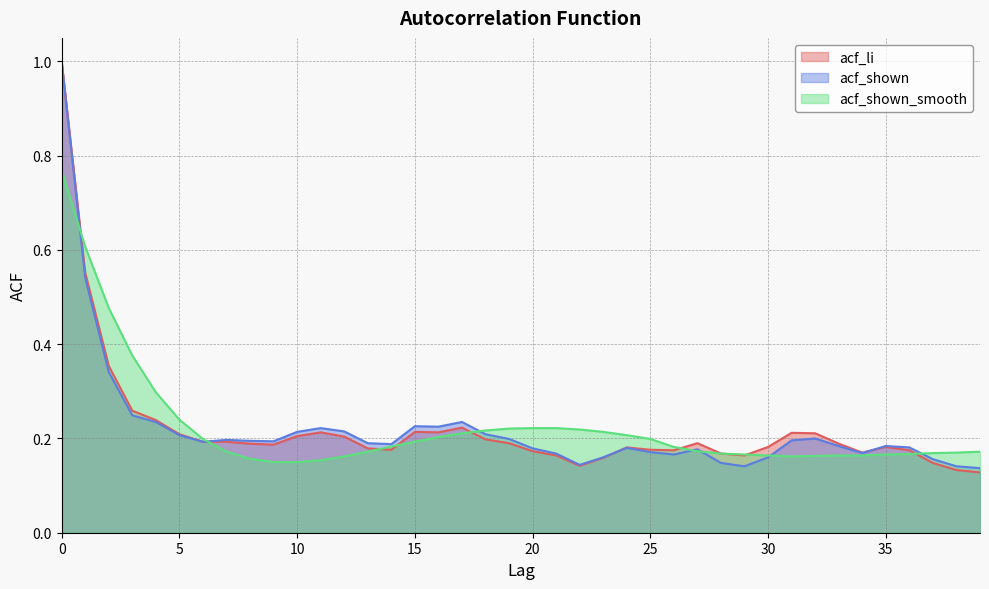

How many data points does each series have?

40